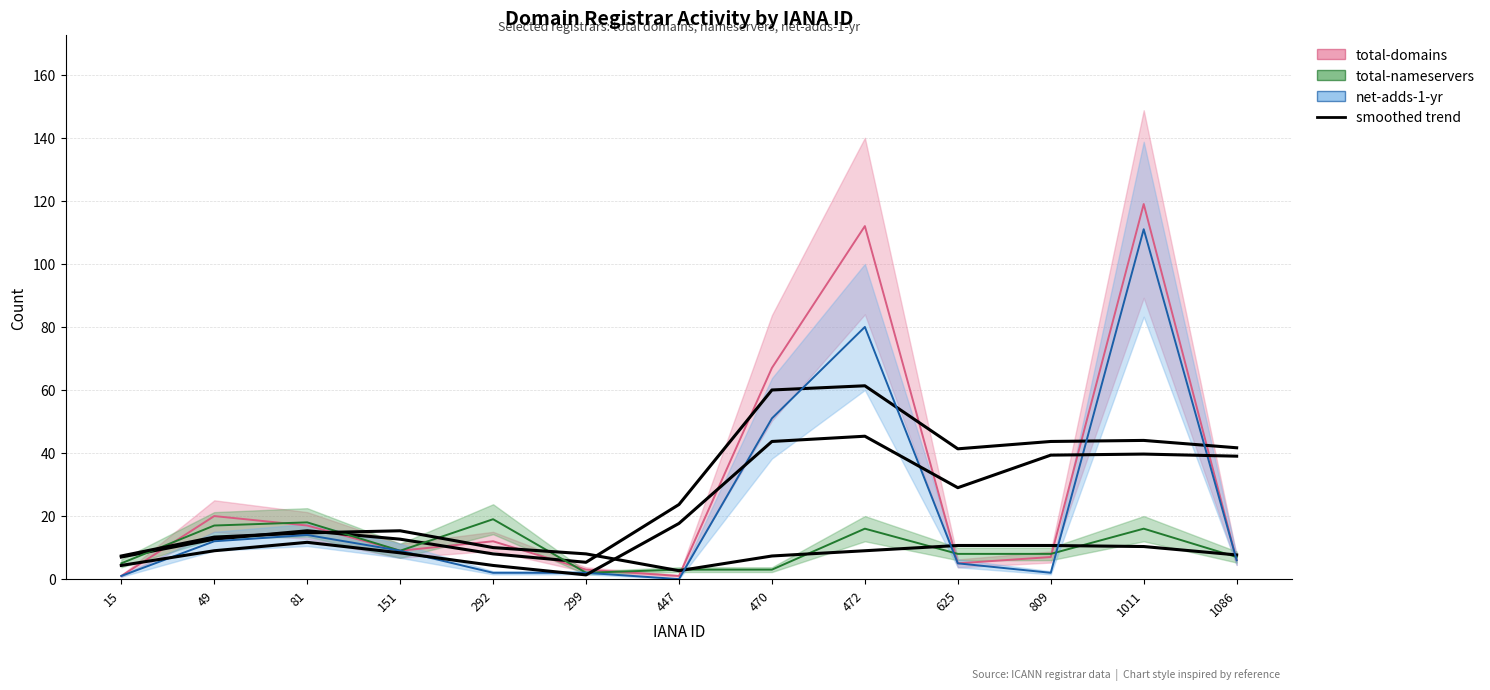

Which series ends up on top after the final intersection of net-adds-1-yr and total-nameservers?

total-nameservers